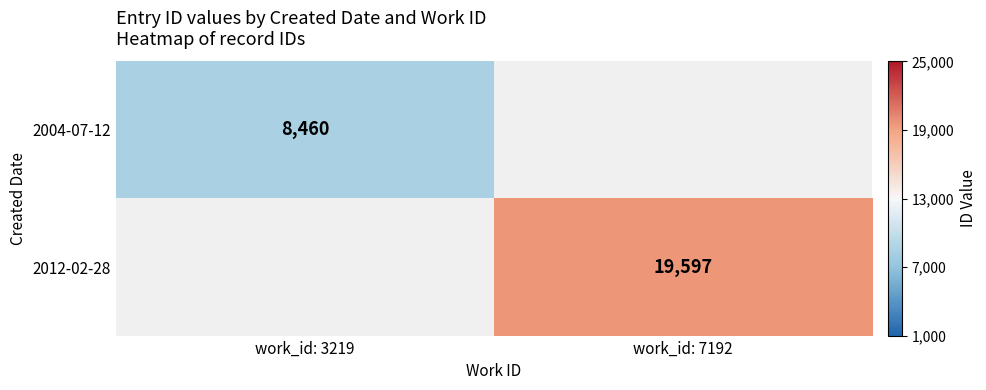

True or false: 2012-02-28 has a value of 19597 at work_id: 7192.

True